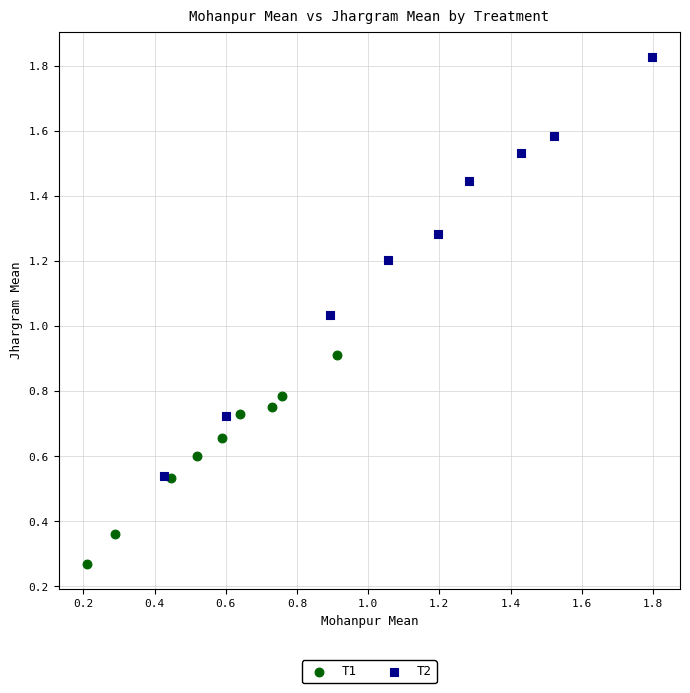

Which series reaches the minimum Y coordinate?

T1